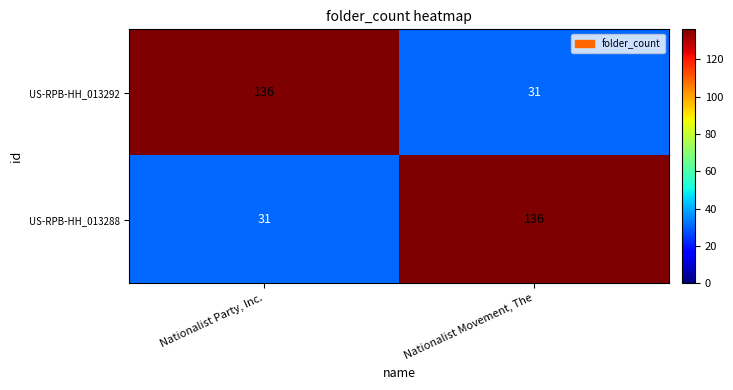

What is the spread (max minus min) of values at Nationalist Movement, The?

105